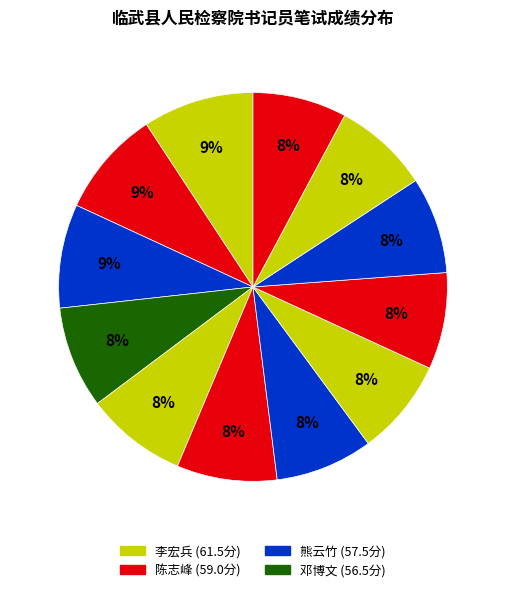

How many segments does this pie chart have?

12